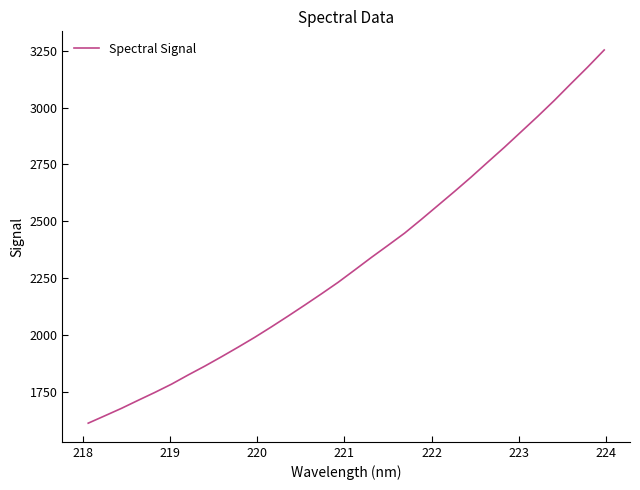

How many series are shown in this chart?

1